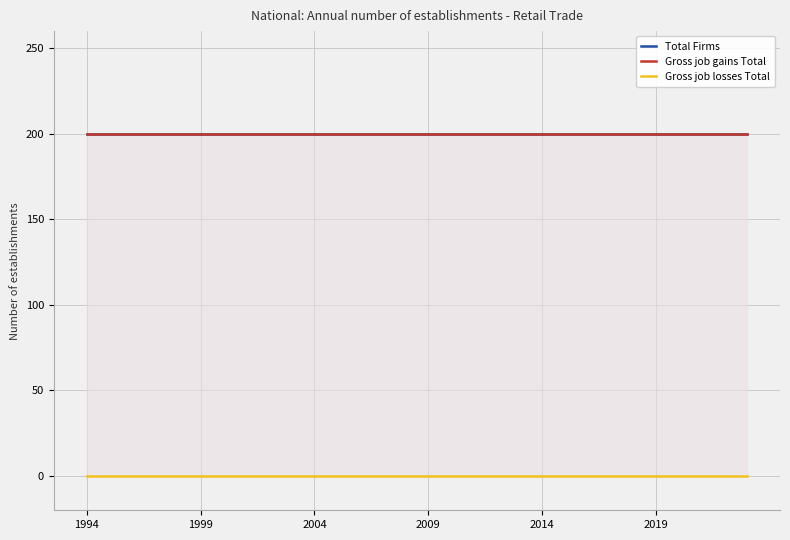

At which category does the chart reach its minimum across all series?

1994